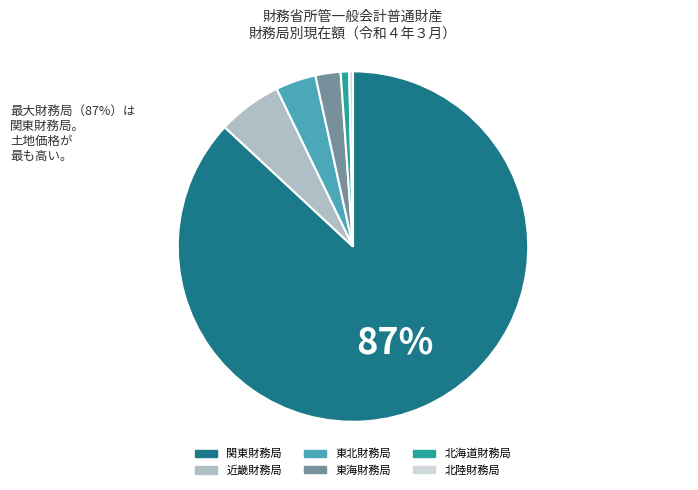

Is it true that 北海道財務局 is 1% of the pie?

True